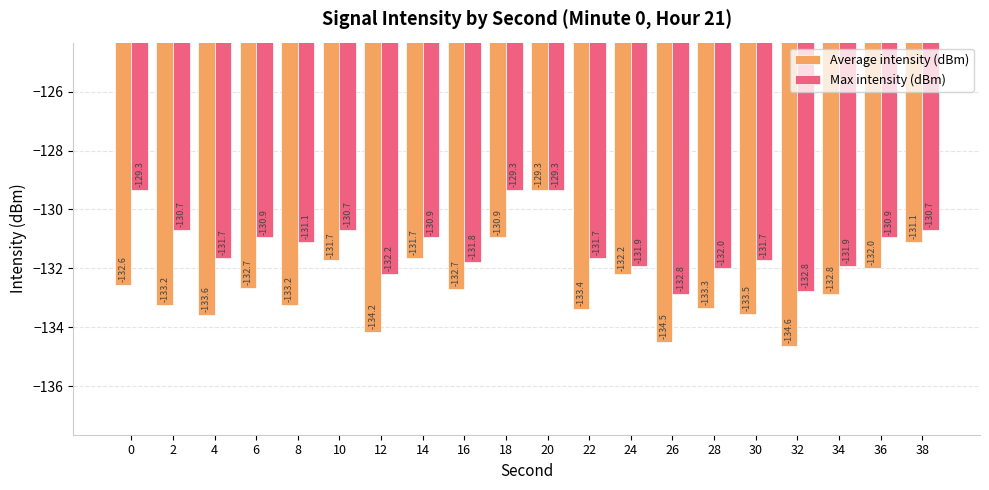

What is the sum of the Average intensity (dBm) values at 32 and 6?

-267.3